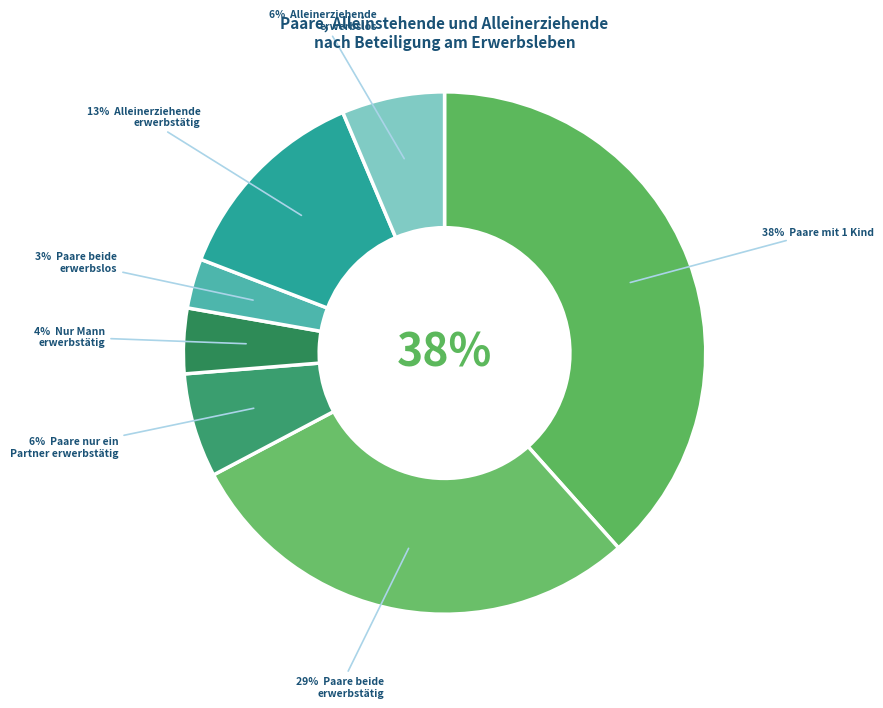

How many slices are in this pie chart?

7